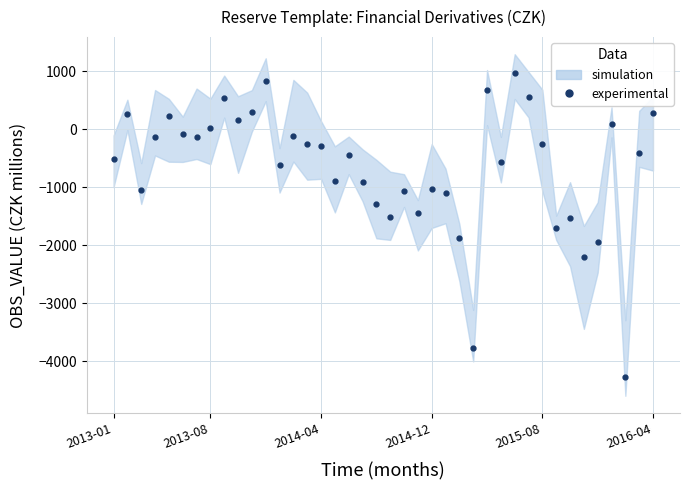

Between 29 and 18, which is larger?

29